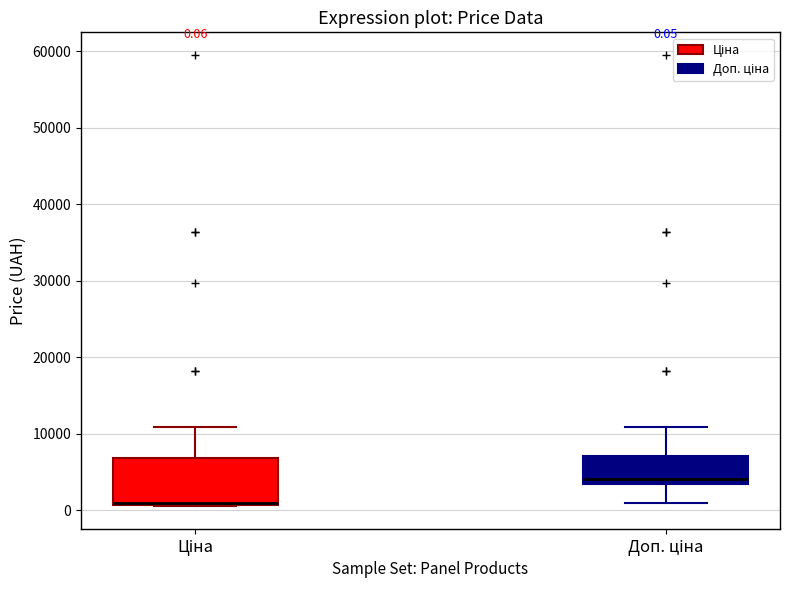

Which box is the tallest, from its lower edge to its upper edge?

Ціна